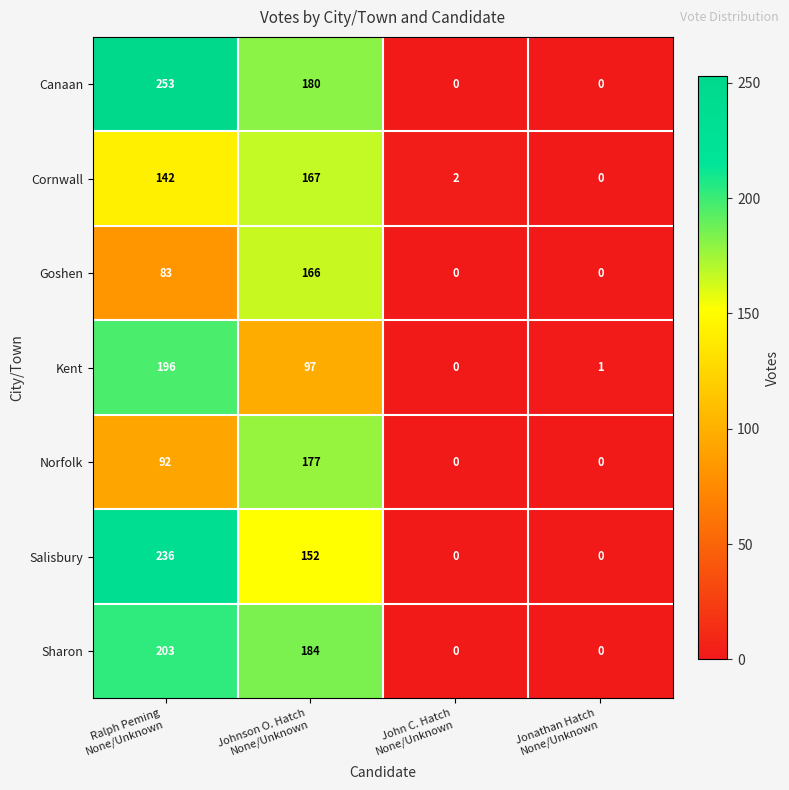

How many positive values does the Norfolk series have?

2